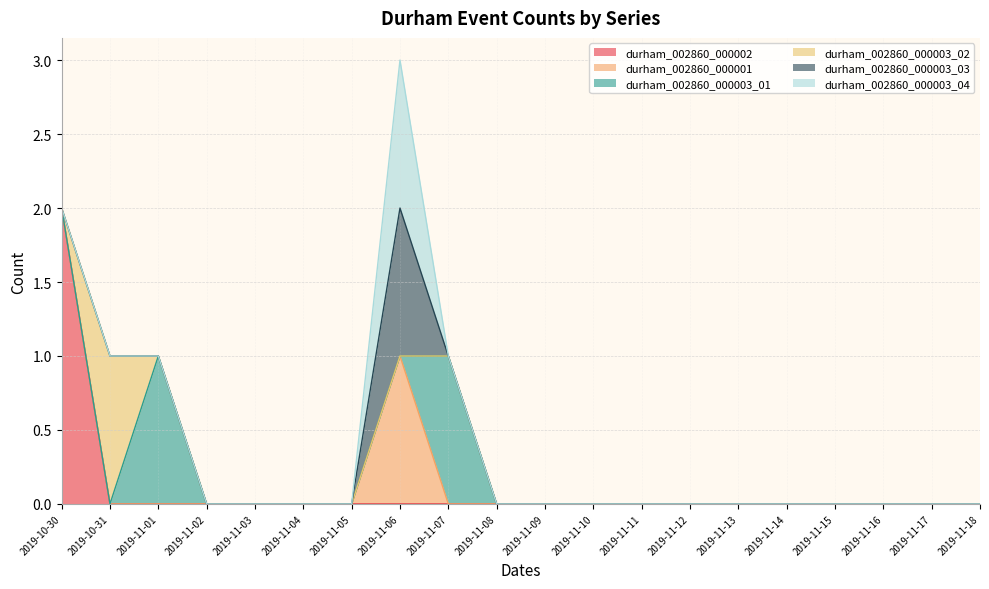

Which series has the largest total across all categories?

durham_002860_000002